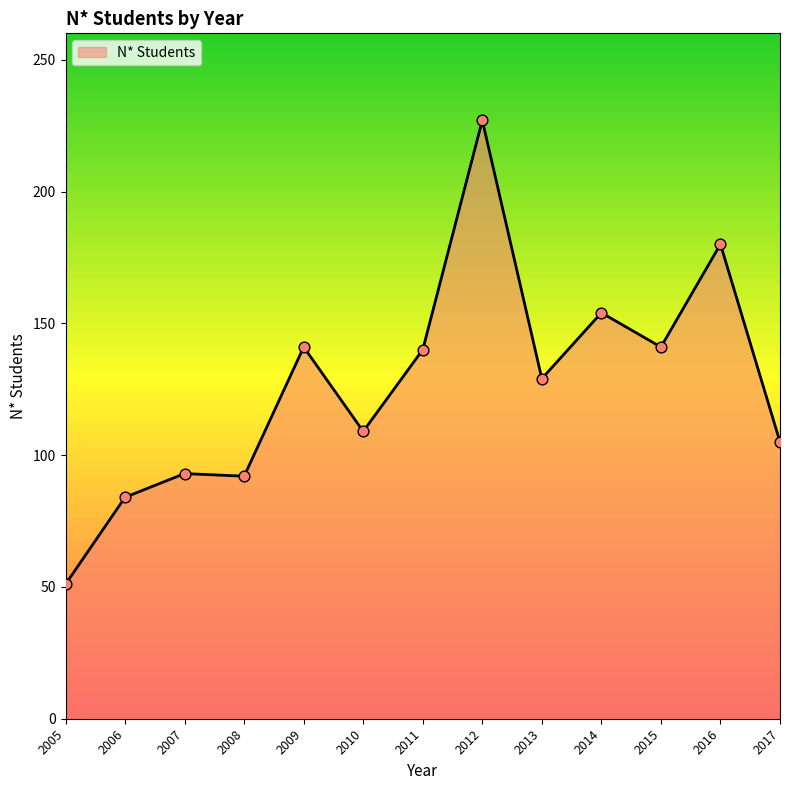

Which has a higher value, 2008 or 2017?

2017